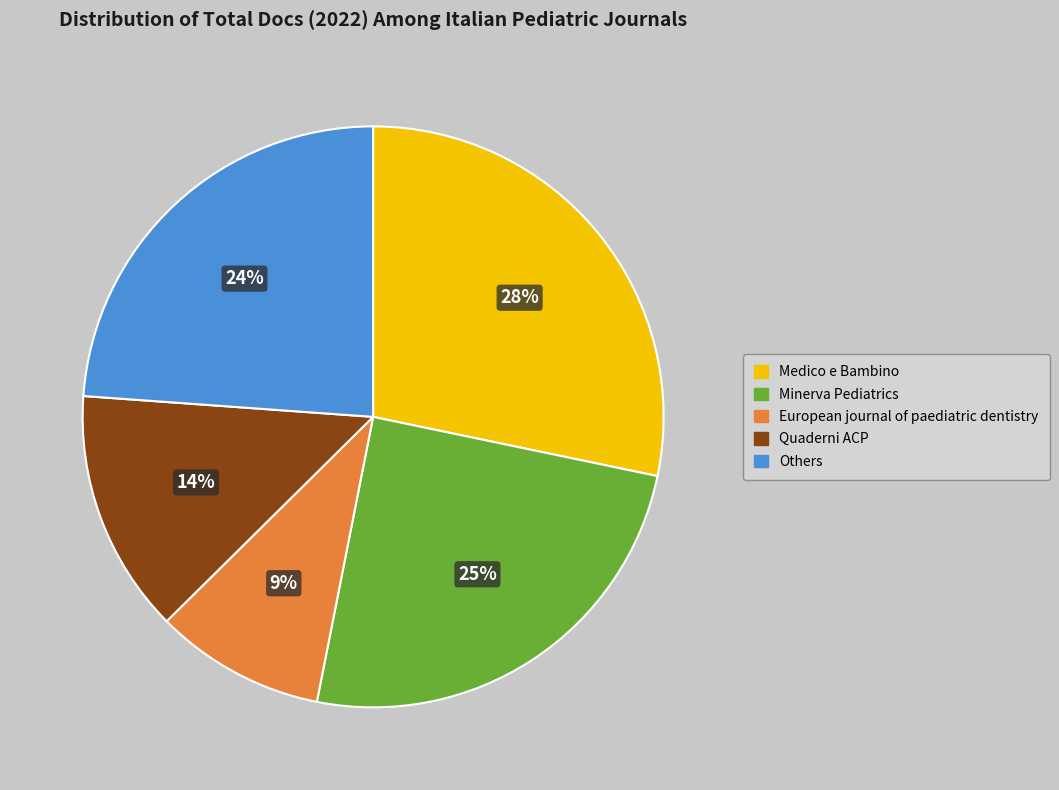

Is it true that Minerva Pediatrics is 15% of the pie?

False